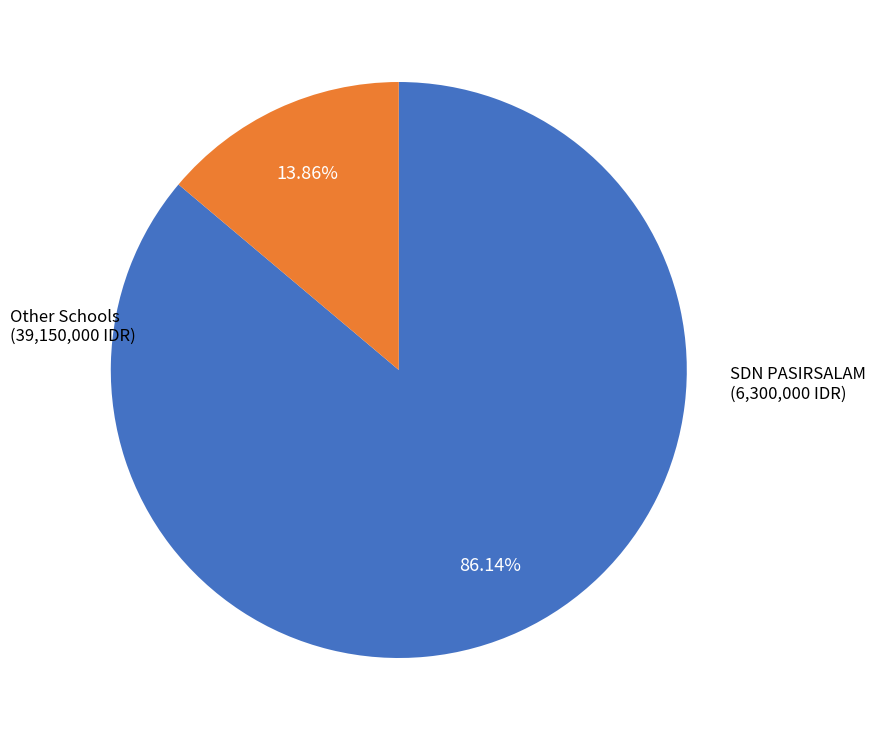

Is there a majority slice in this chart?

Yes